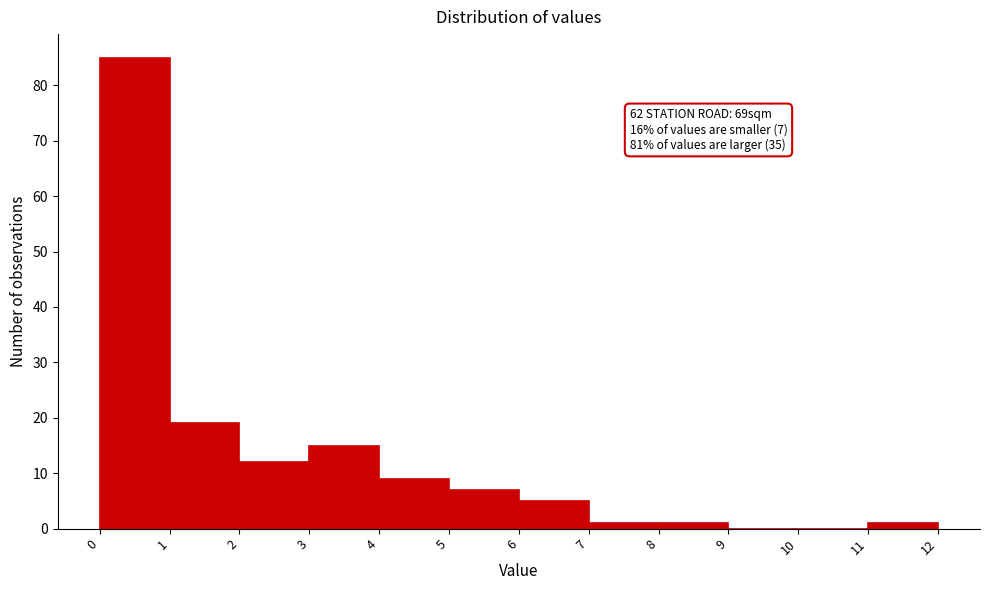

Which range on the x-axis has the tallest bar?

0 to 1